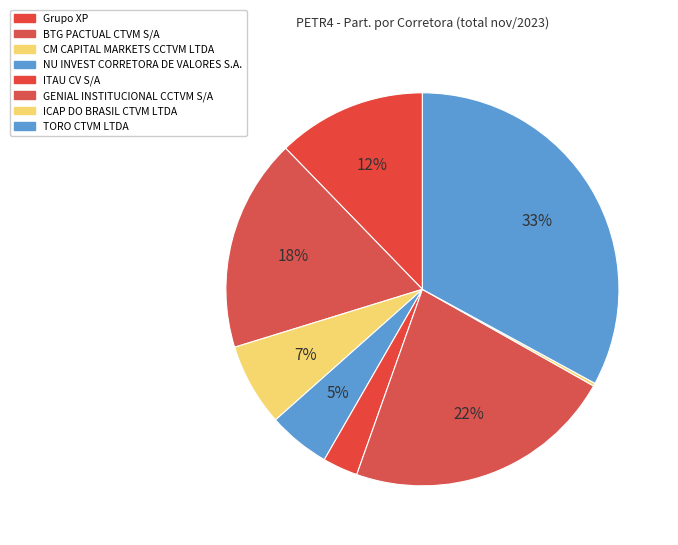

Does ITAU CV S/A represent more than half of the total?

No